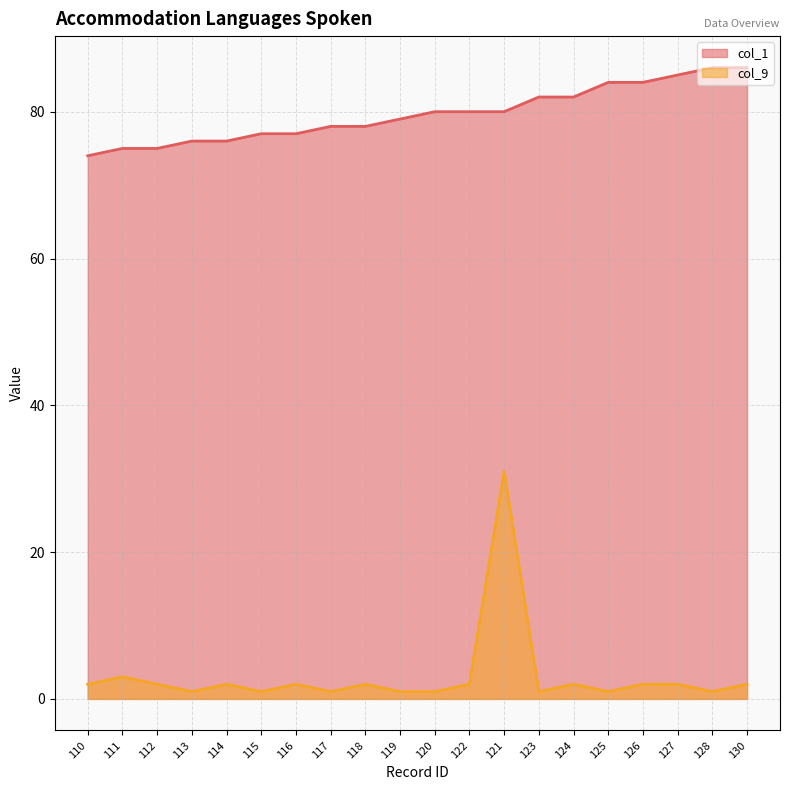

What is the label of the 16th point from the right?

114